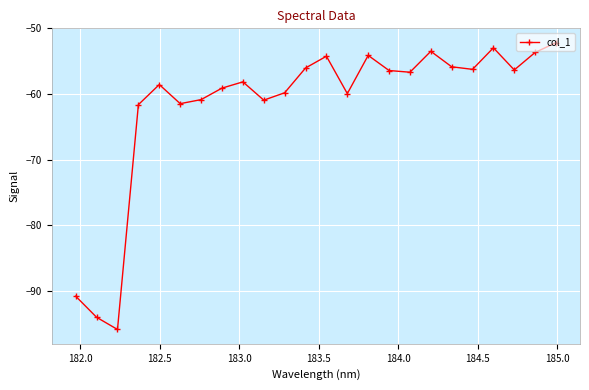

How many interior local peaks (higher than both neighbors) does the data have?

6